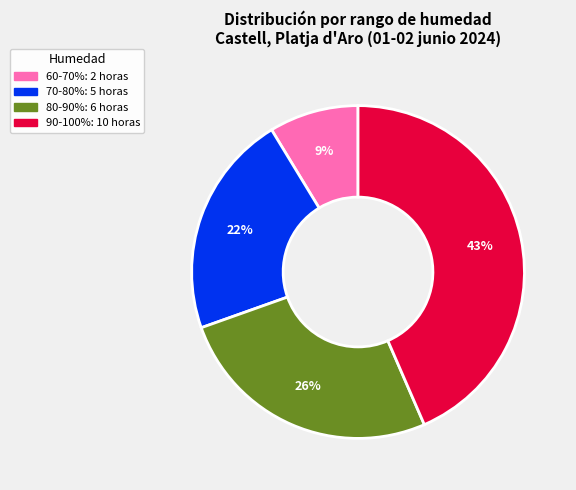

Is there a majority slice in this chart?

No